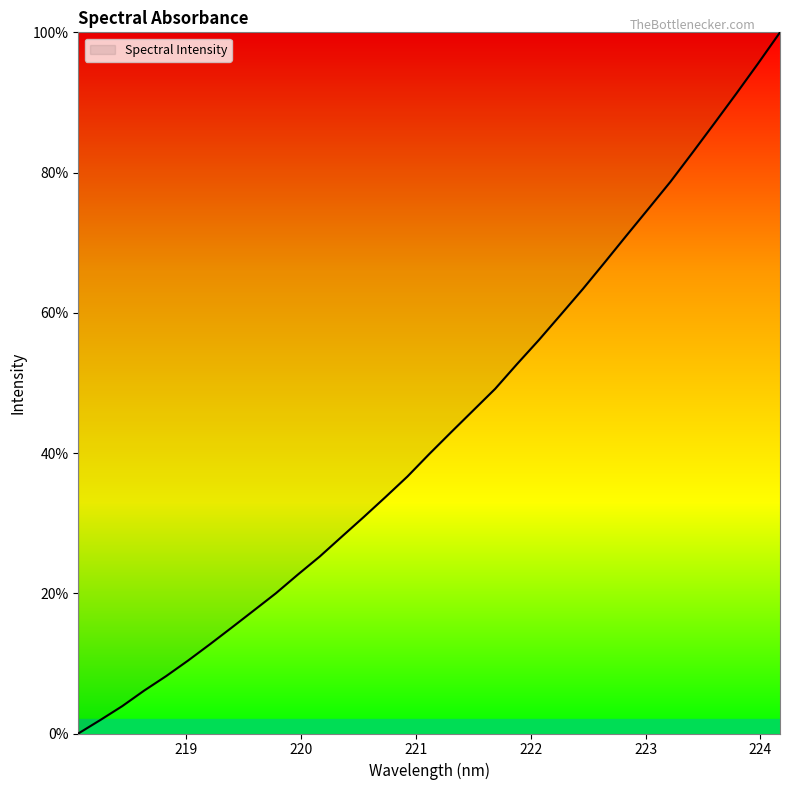

True or false: the data has more than 1 interior local peaks.

False